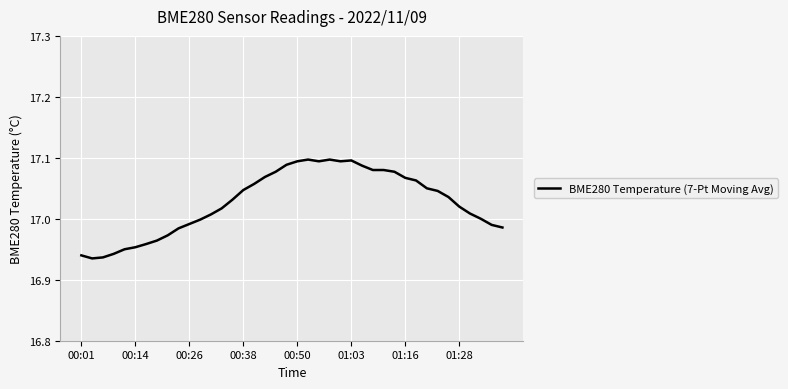

Does the chart have visible grid lines?

Yes